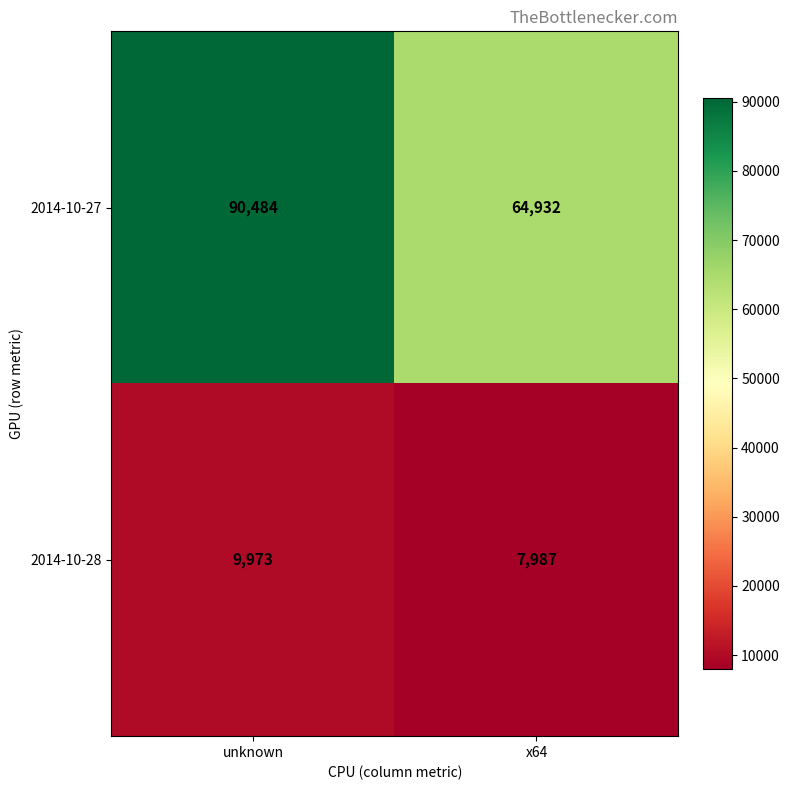

What is the total value across all series at unknown?

100457